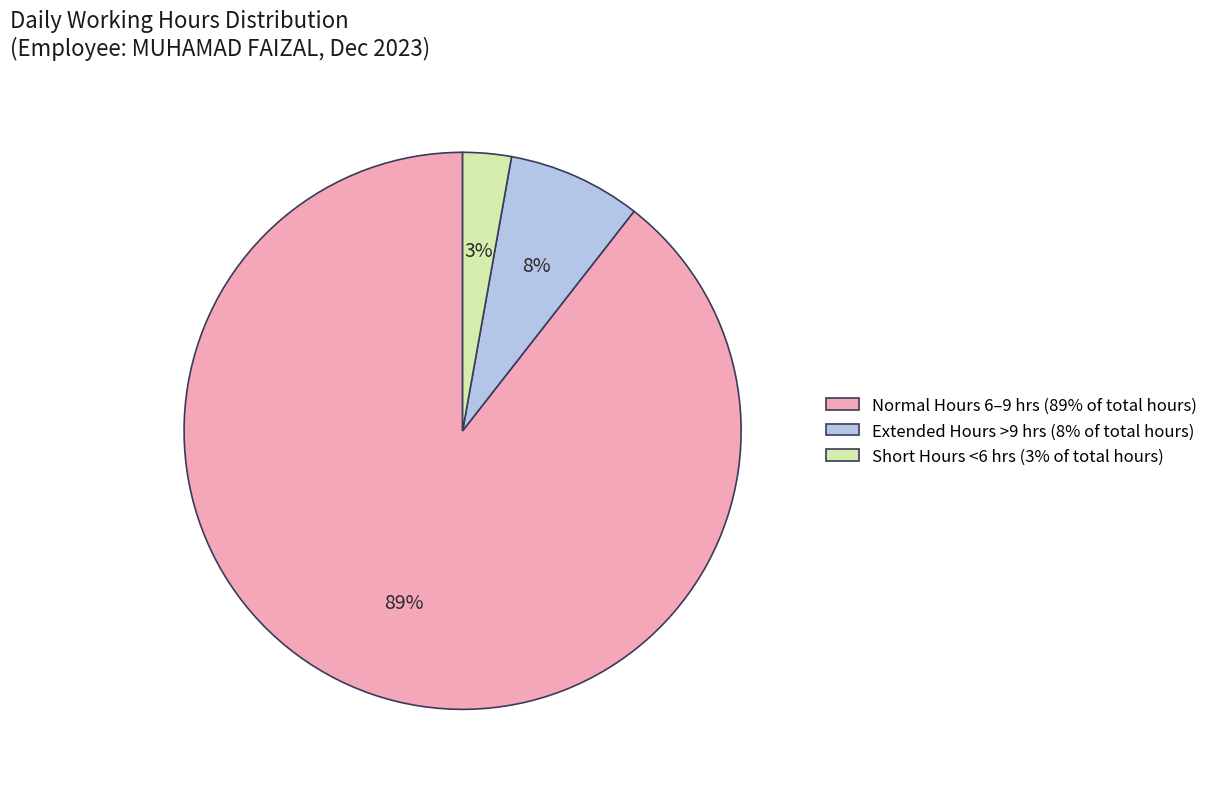

Does any single category account for the majority?

Yes